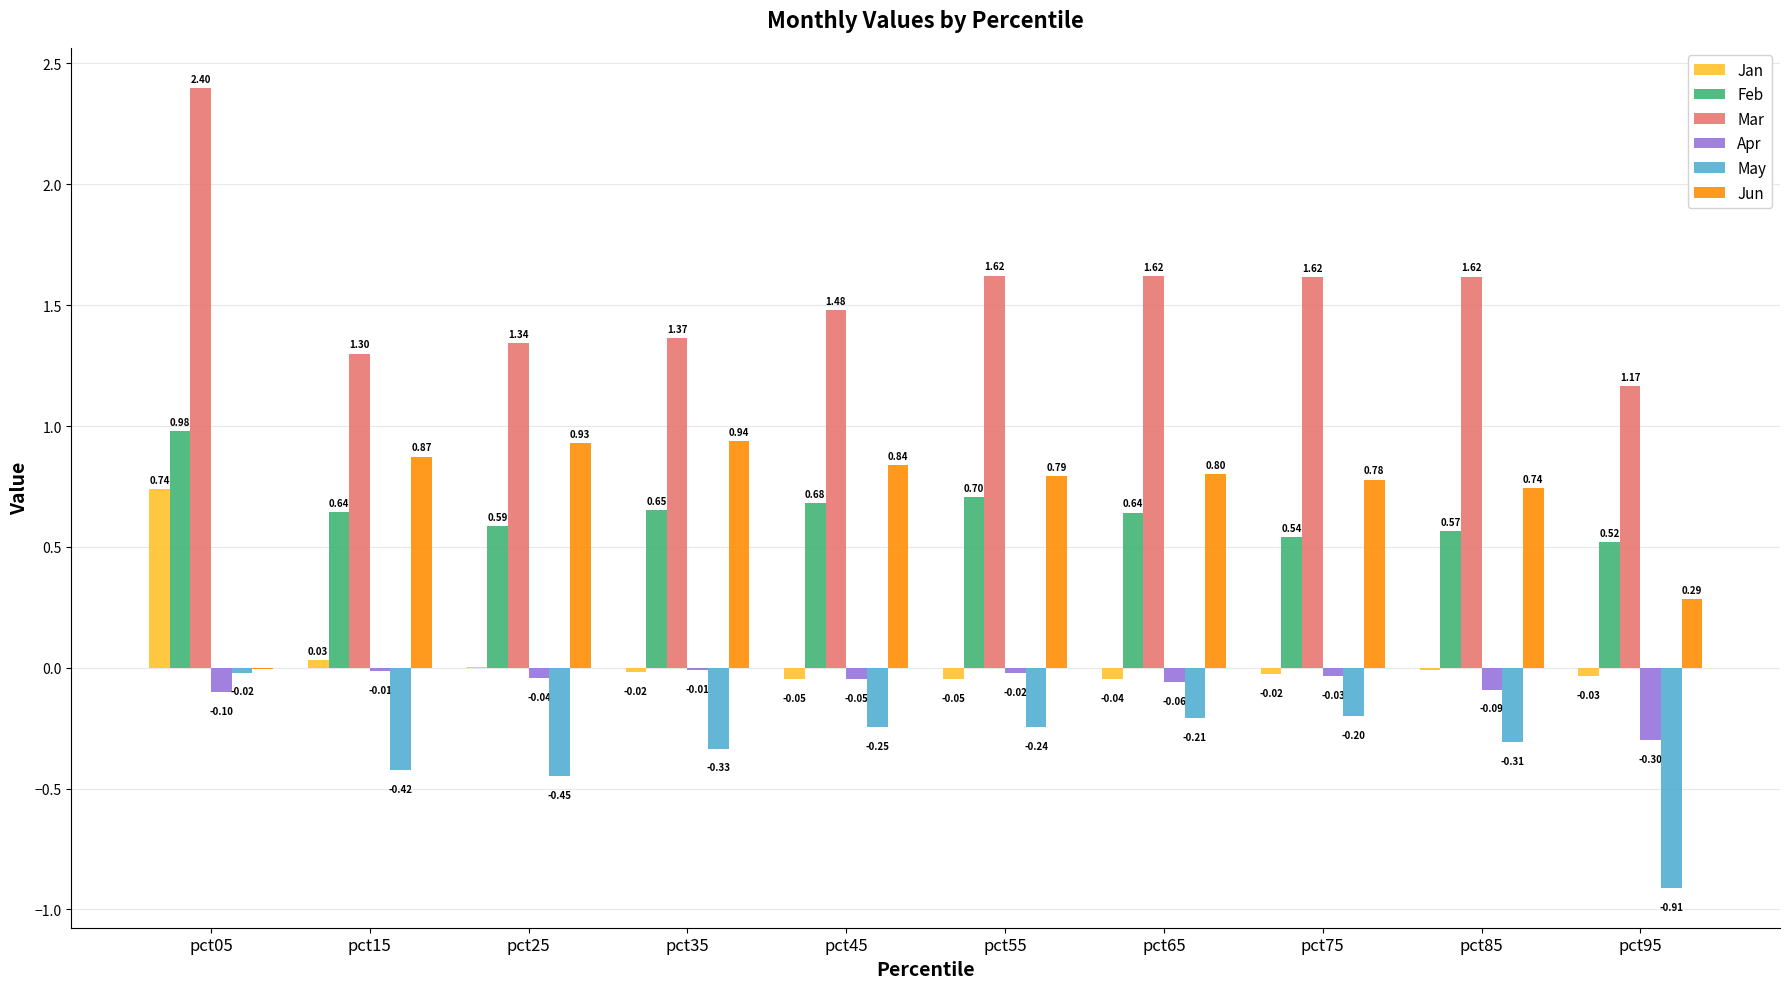

What is the sum of all May values?

-3.3